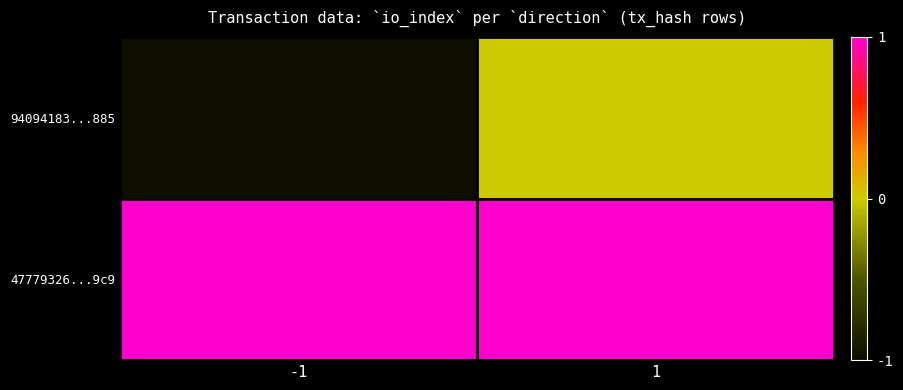

At -1, list the series in order from smallest to largest.

94094183...885, 47779326...9c9